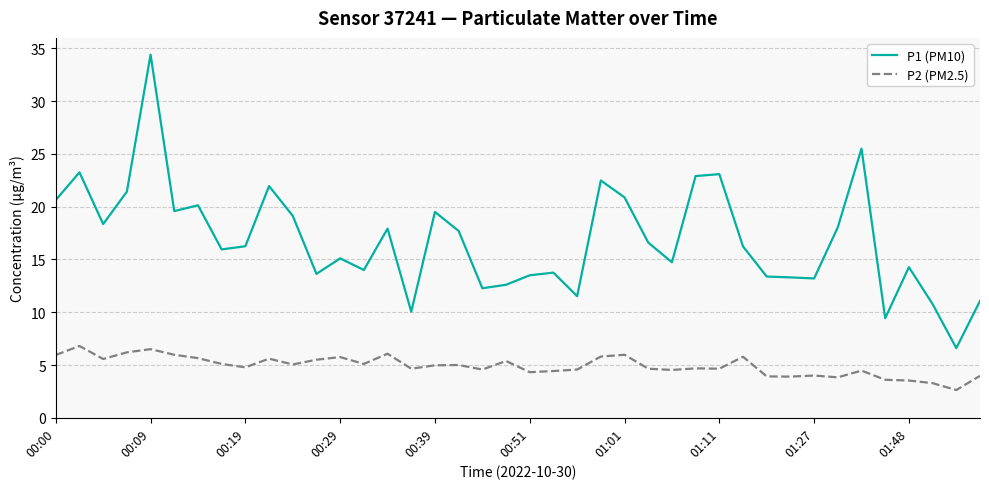

Count the number of data series in this chart.

2